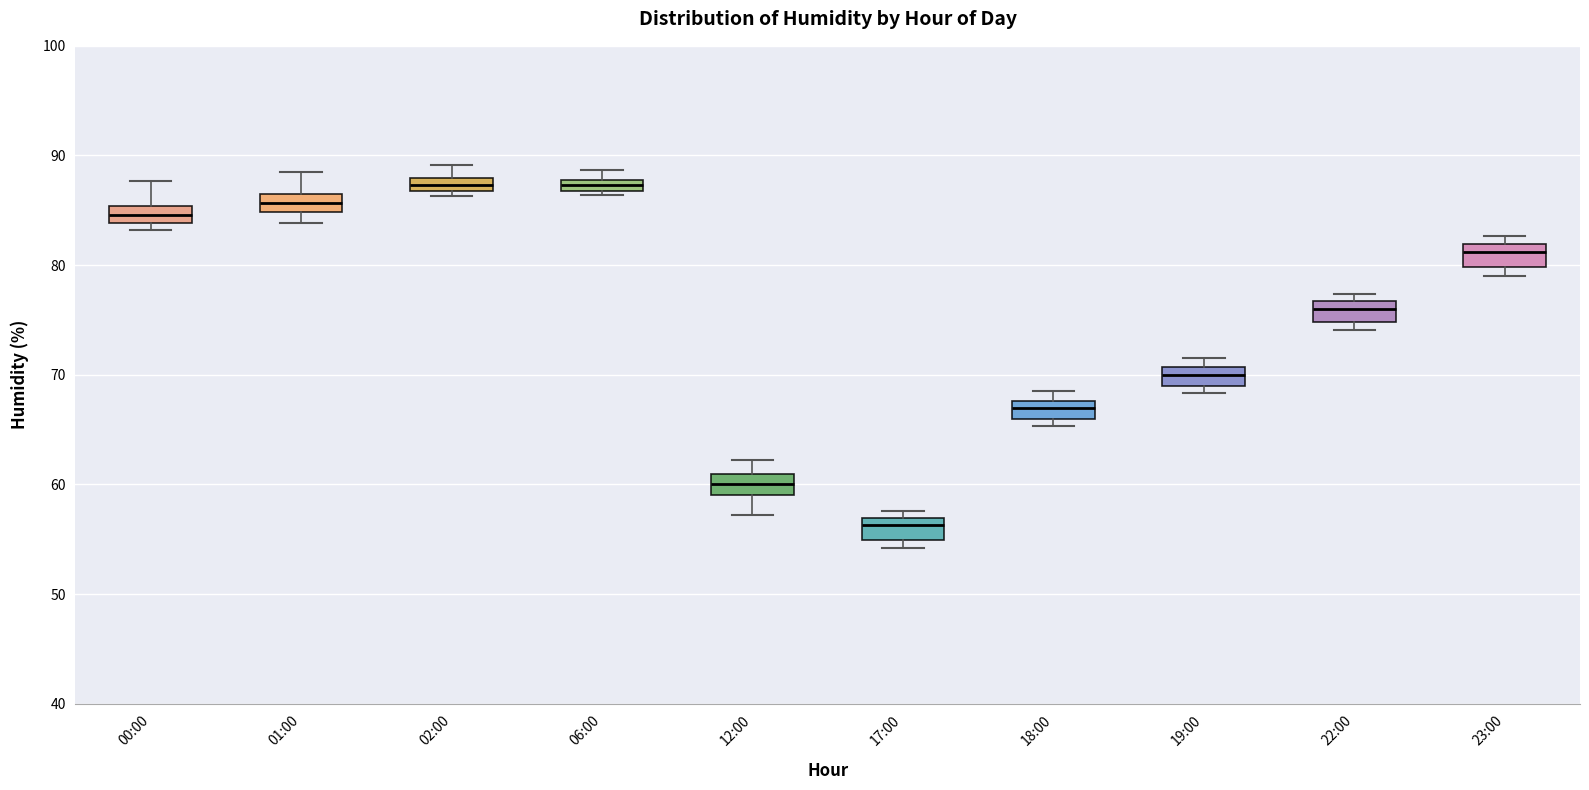

Where does the upper whisker of the box for 01:00 end on the y-axis? The values are not printed on the chart, so give them approximately, as read against the axis.

89